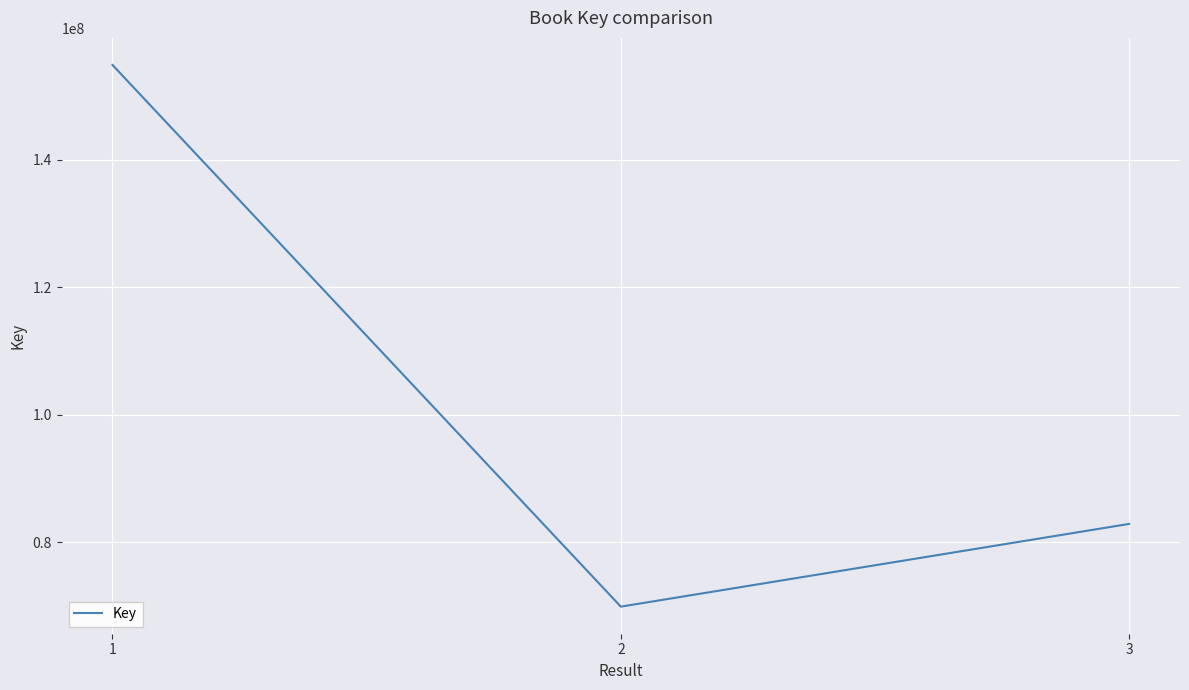

Between 3 and 1, which is larger?

1